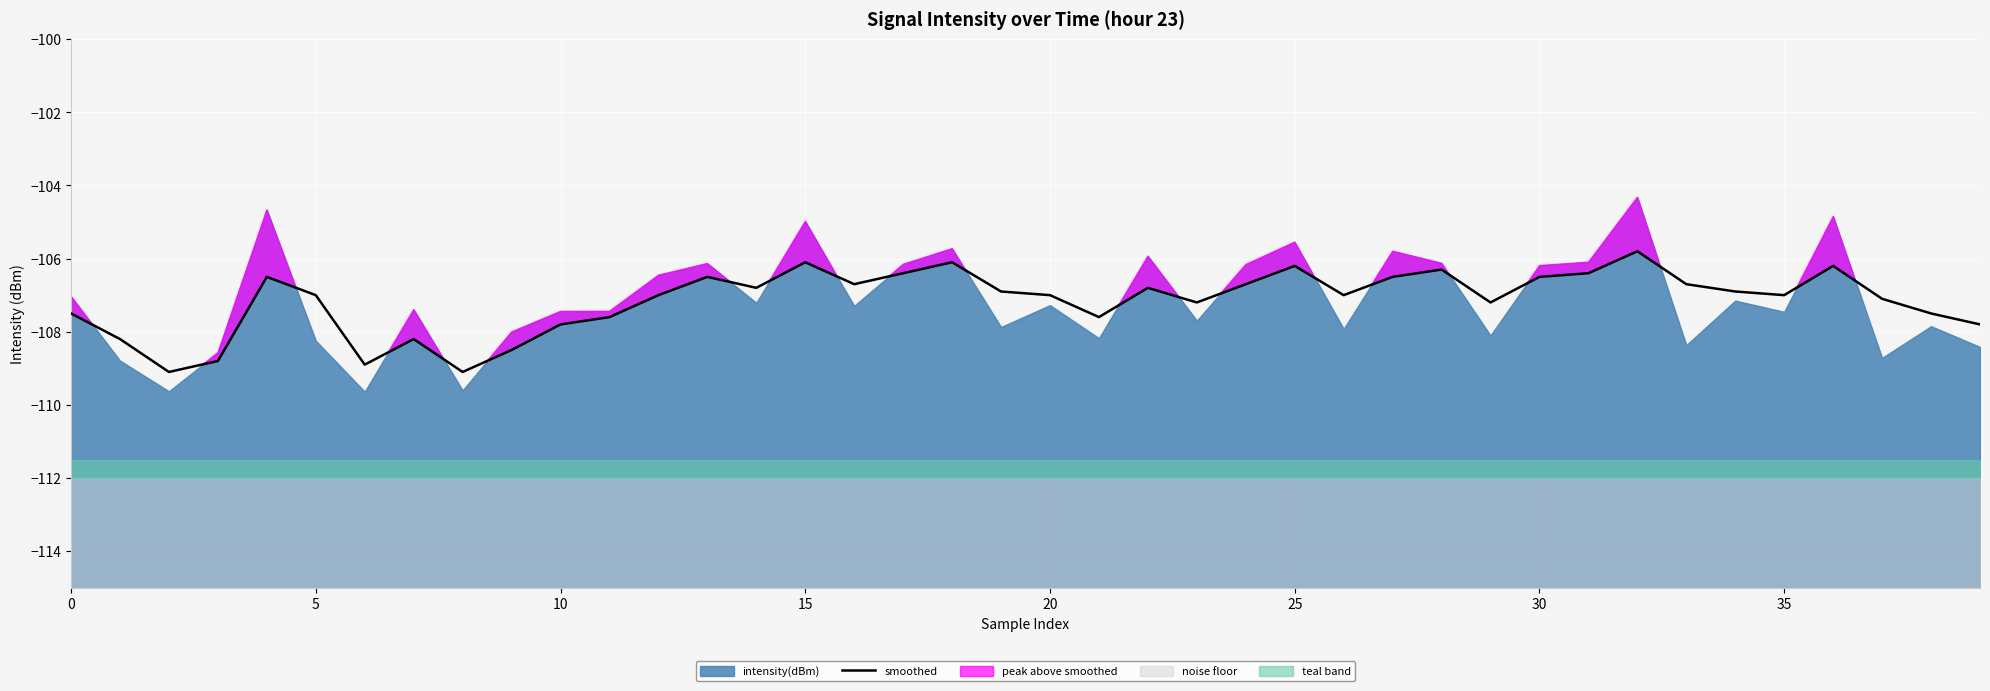

Is it true that smoothed equals -107.0 at 20?

True